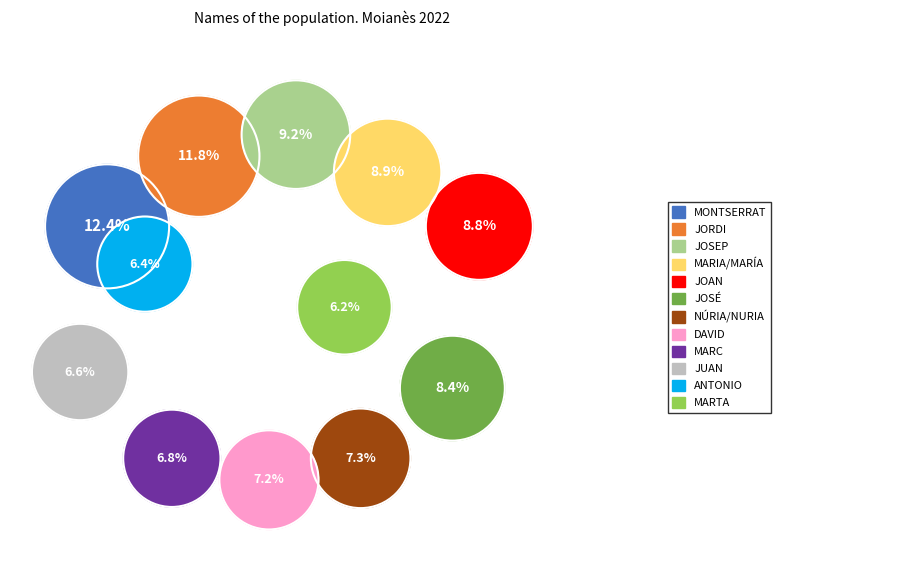

How many slices are in this pie chart?

12